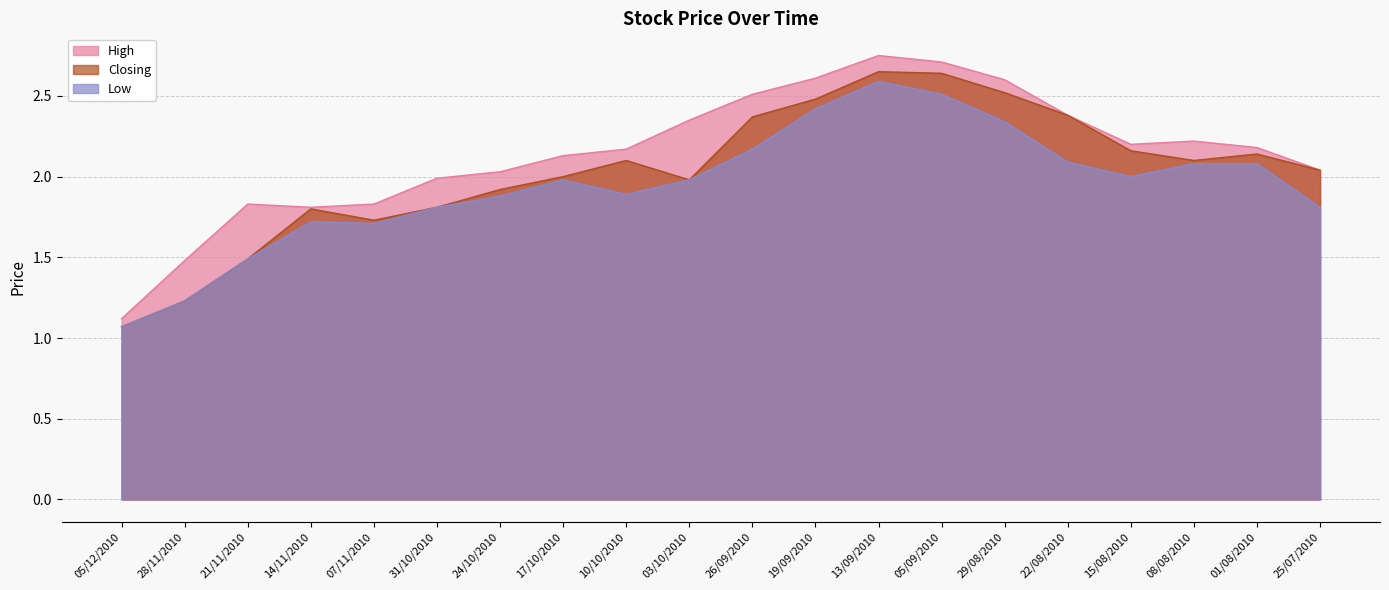

In Low, how many points are higher than both neighbors (excluding endpoints)?

3